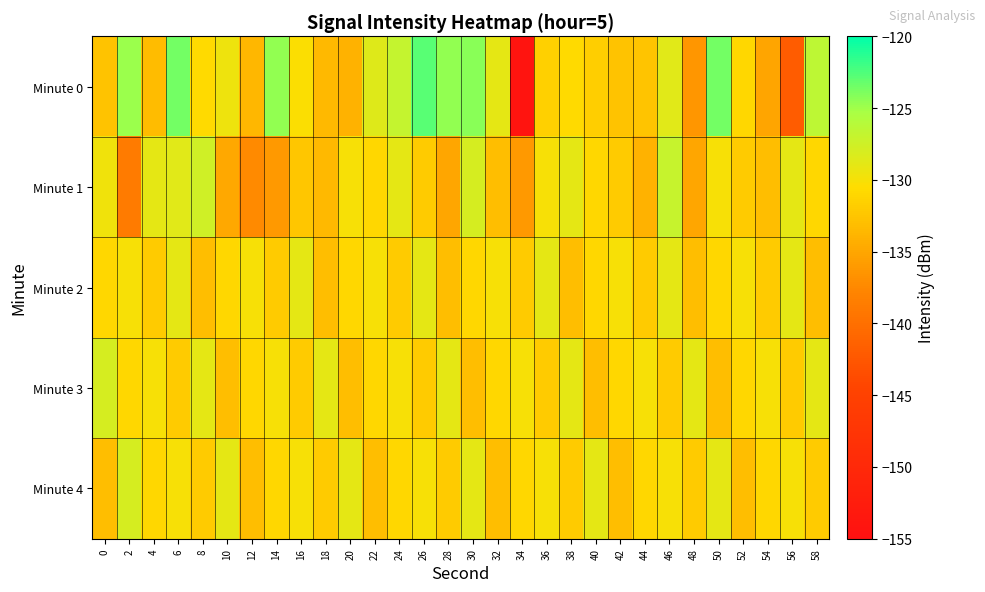

What is the difference between the highest and lowest values at 22?

4.5